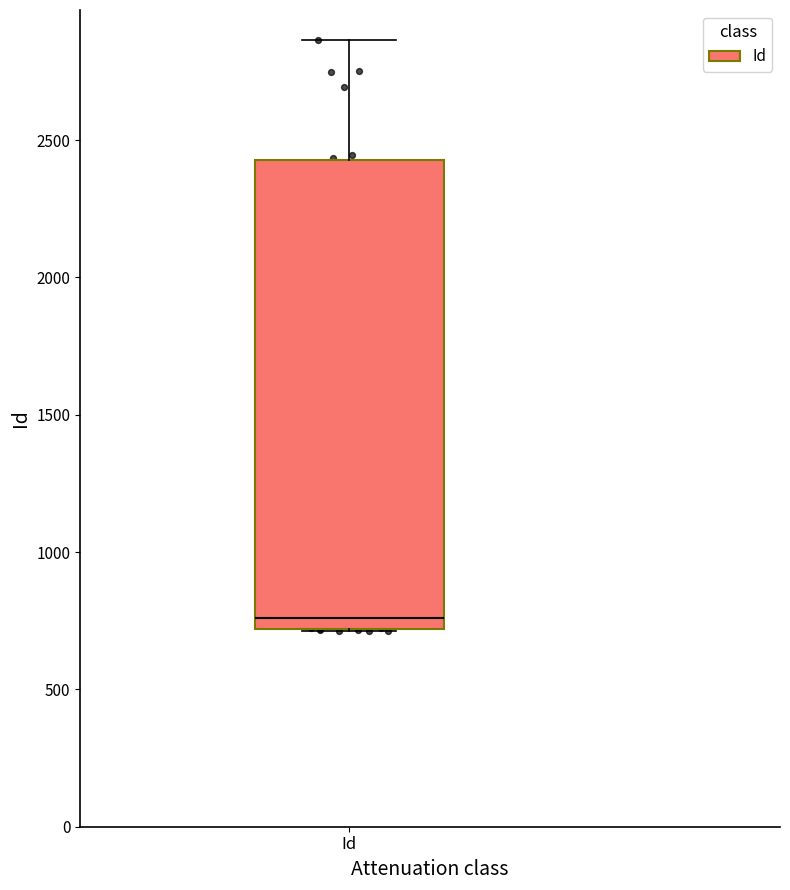

Where is the lower edge of the box for Id on the y-axis? The values are not printed on the chart, so give them approximately, as read against the axis.

700